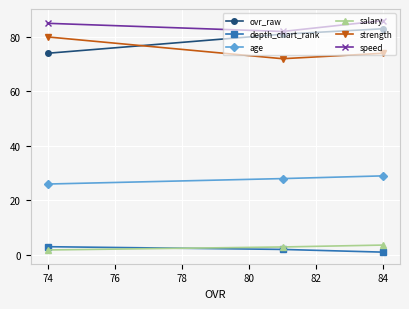

Reading left to right, what are all the values shown in this chart?

ovr_raw: 74.0	81.0	83.0
depth_chart_rank: 3.0	2.0	1.0
age: 26.0	28.0	29.0
salary: 1.8	2.9	3.6
strength: 80.0	72.0	74.0
speed: 85.0	82.0	86.0